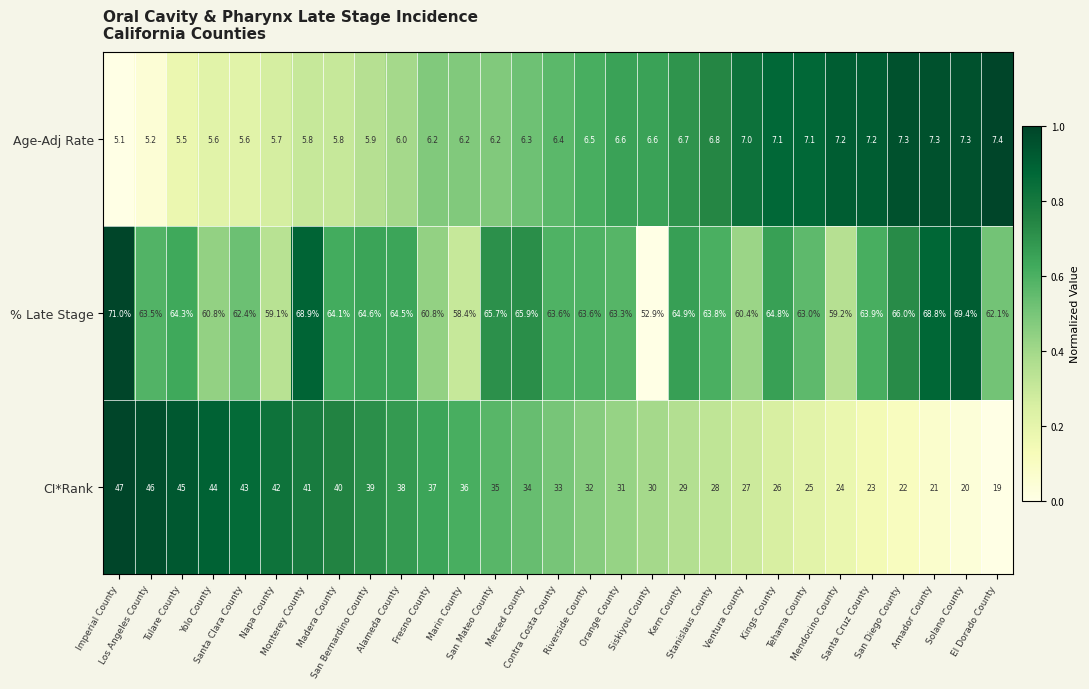

At Alameda County, list the series in order from smallest to largest.

Age-Adj Rate, CI*Rank, % Late Stage